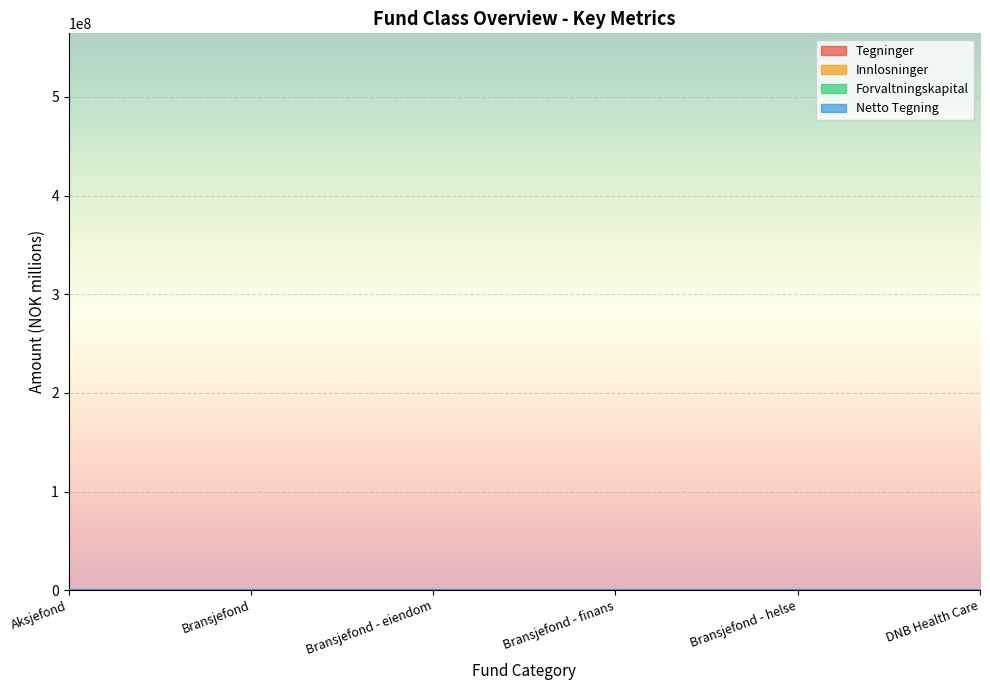

At which category does the chart reach its peak across all series?

Aksjefond